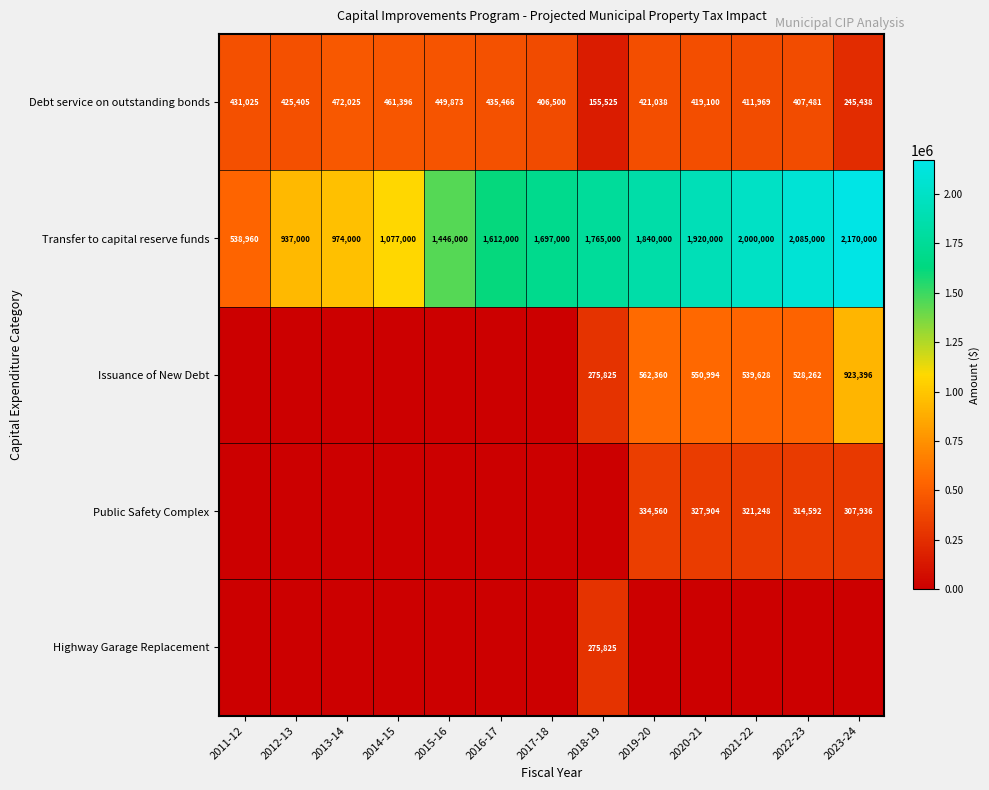

At how many categories does at least one series exceed 750318?

12